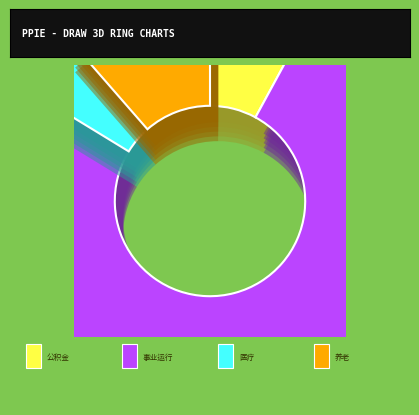

Is 事业运行 the majority of the pie?

Yes